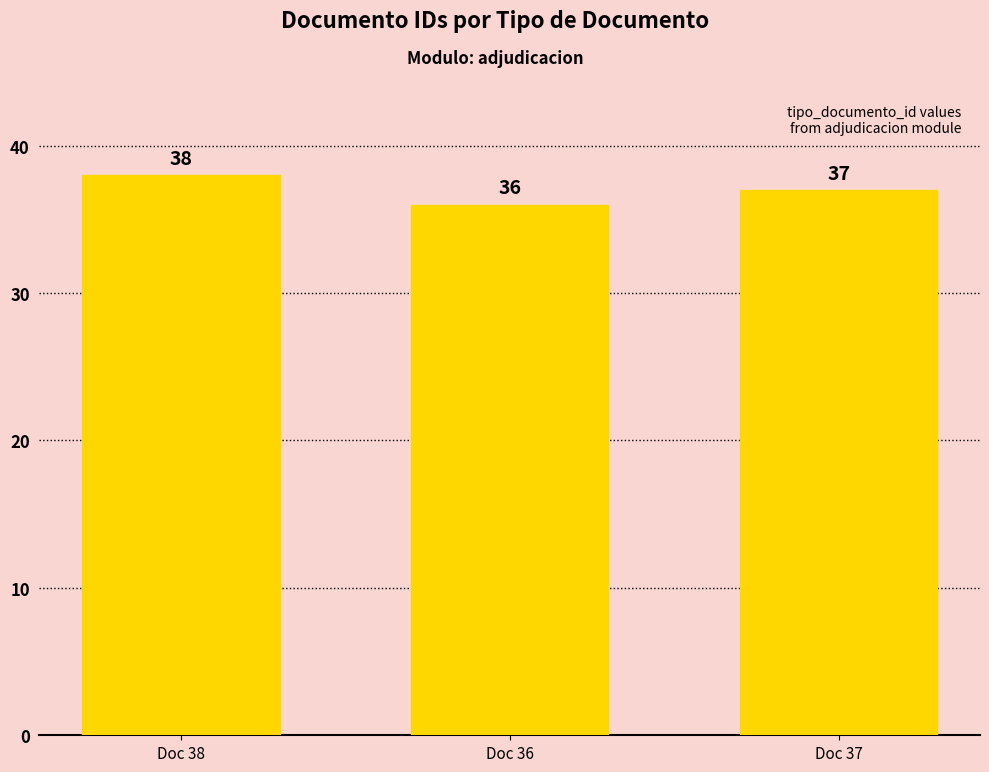

Reading left to right, transcribe all the data shown in this chart.

Doc 38=38	Doc 36=36	Doc 37=37